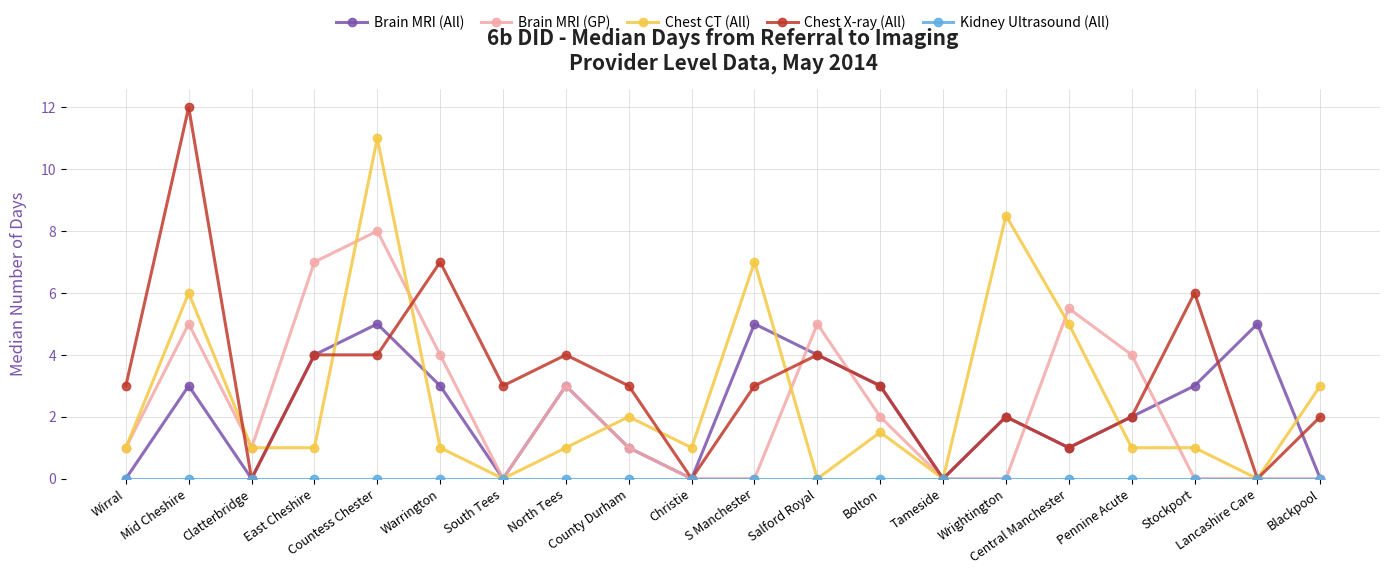

What is the greatest value displayed?

12.0